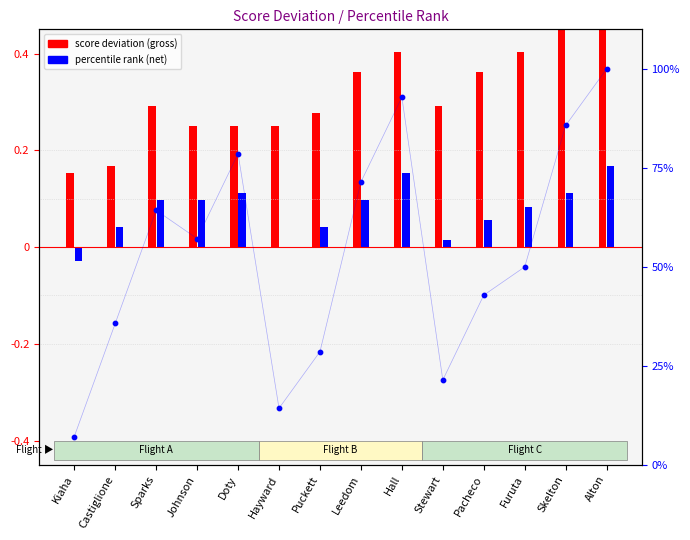

Which has a higher value, Leedom or Hayward?

Leedom